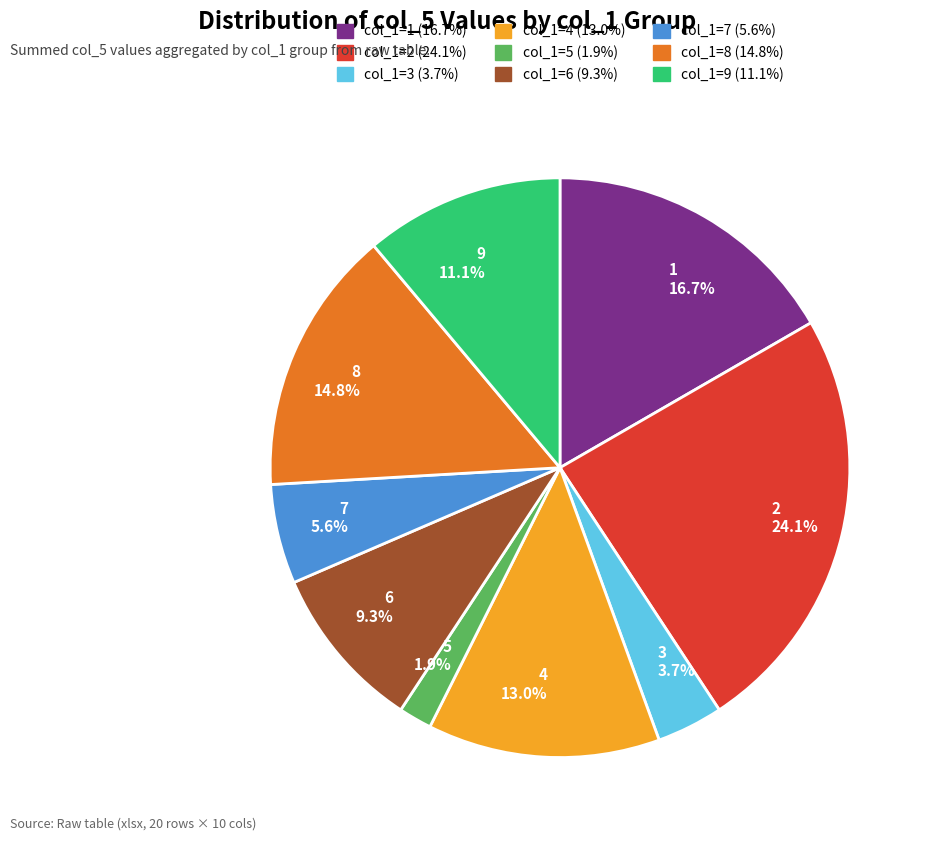

What is the ratio of the value at 2 24.1% to the value at 4 13.0%?

1.9